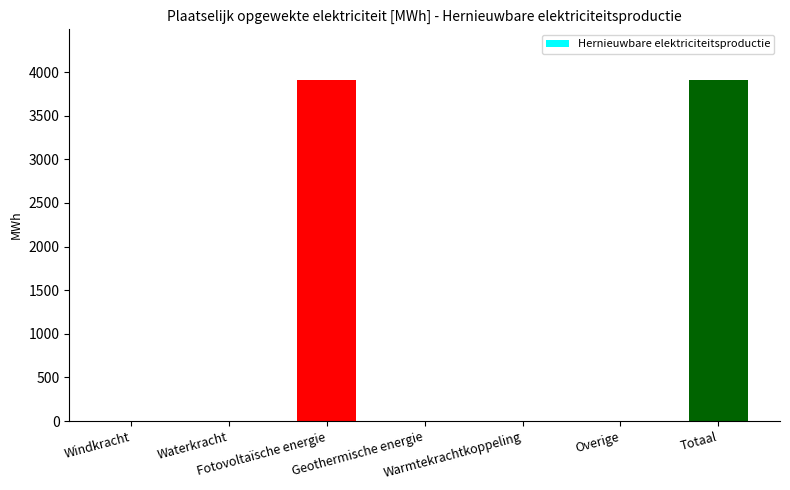

How many categories are shown in the chart?

7